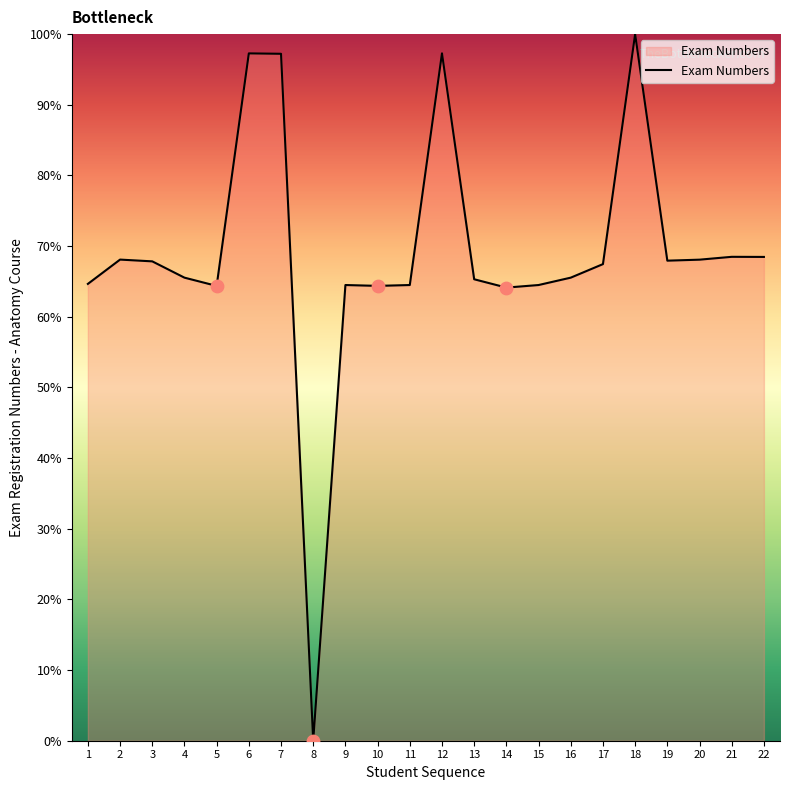

What is the change in value from 5 to 16?

+1.2